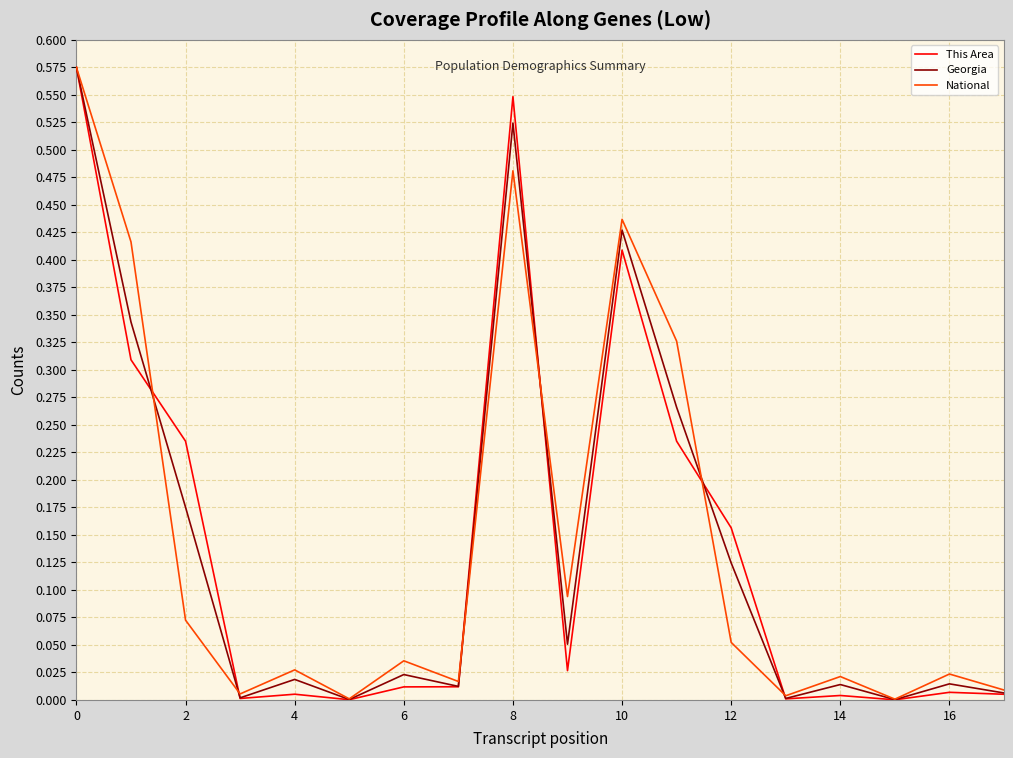

Which series has the largest range (max minus min)?

This Area